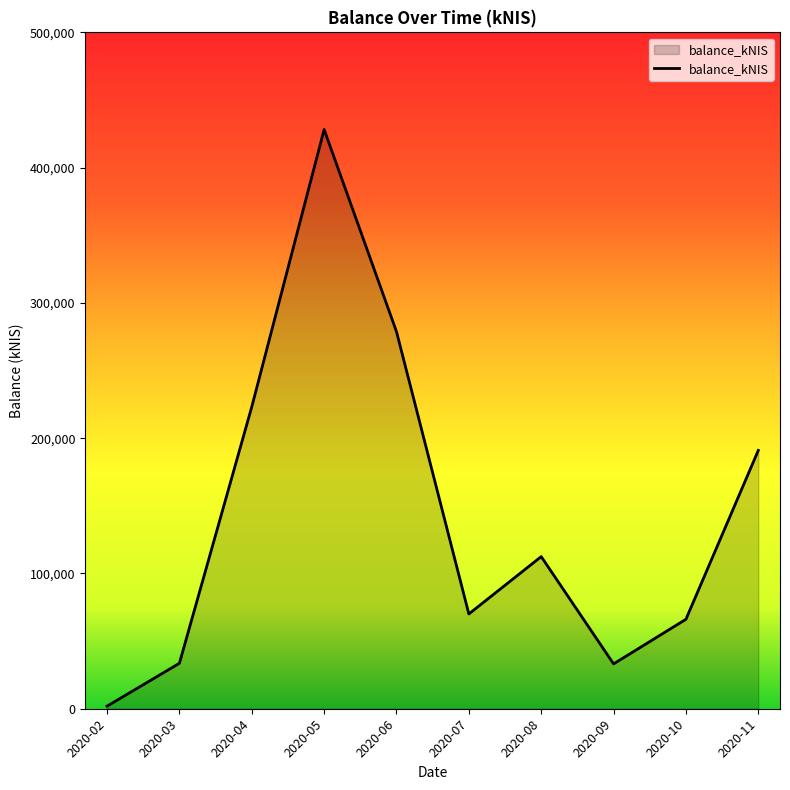

How many values exceed 112458?

5